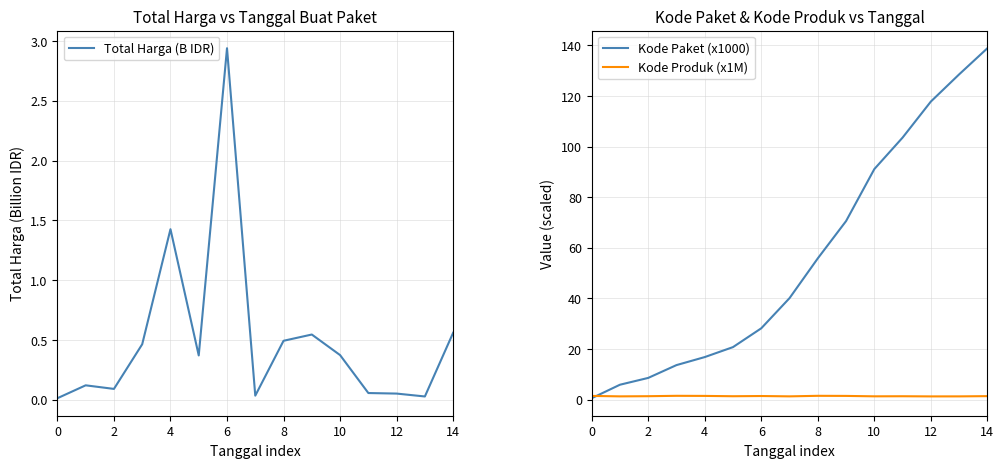

What is the approximate value of Kode Produk (x1M) at 13?

1.3